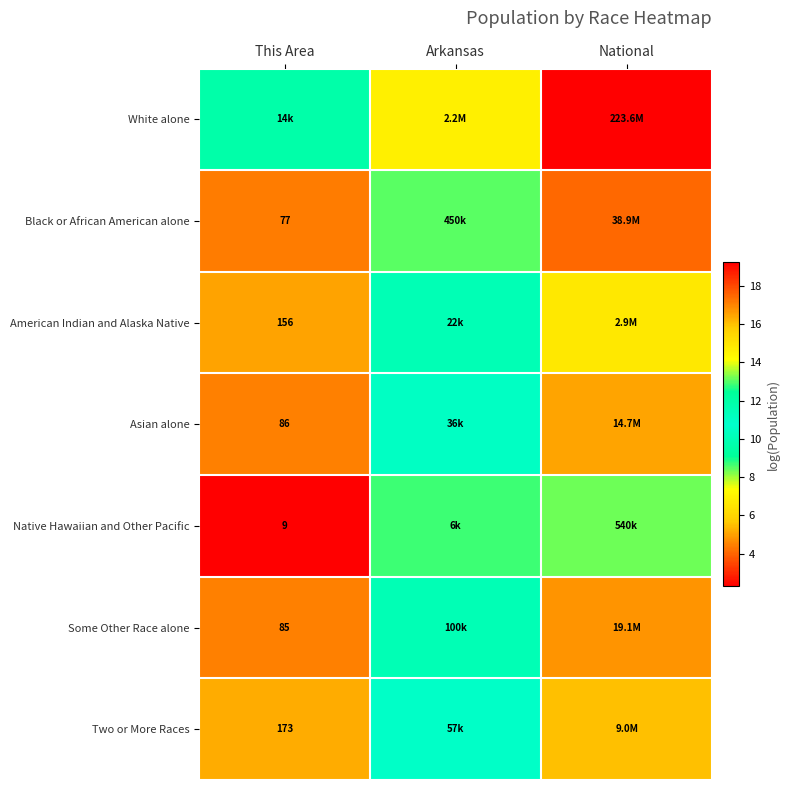

Which series has the largest total across all categories?

White alone